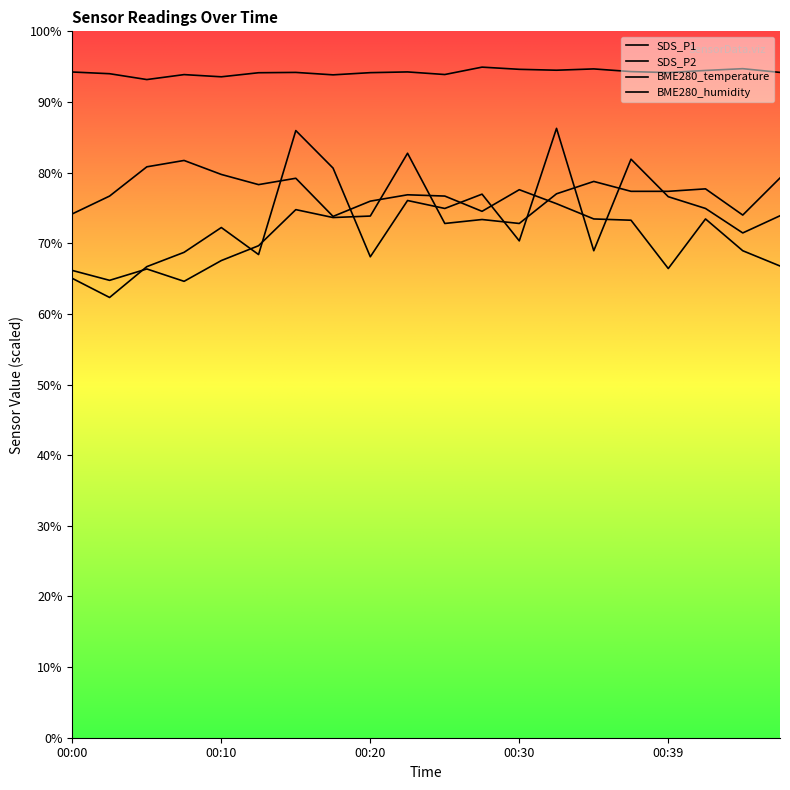

True or false: BME280_humidity and BME280_temperature intersect in this chart.

False